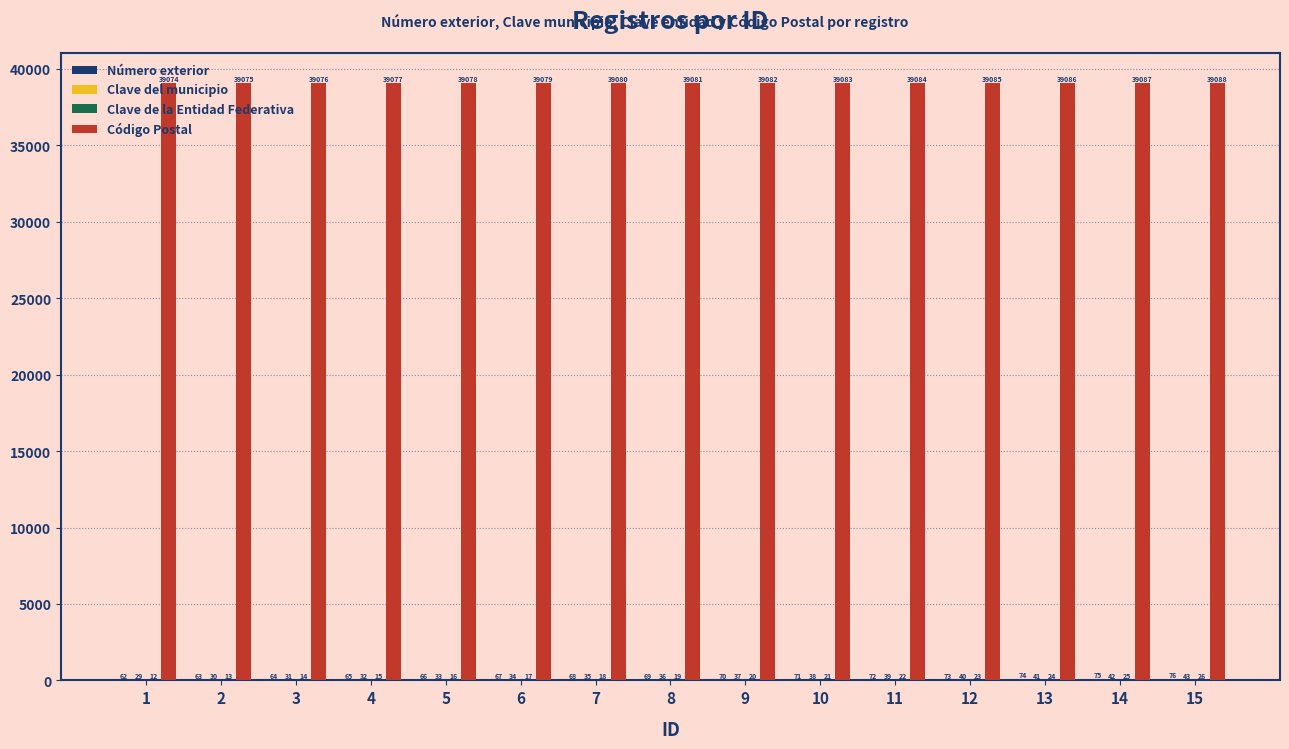

At which label is Código Postal closest to 39081?

8